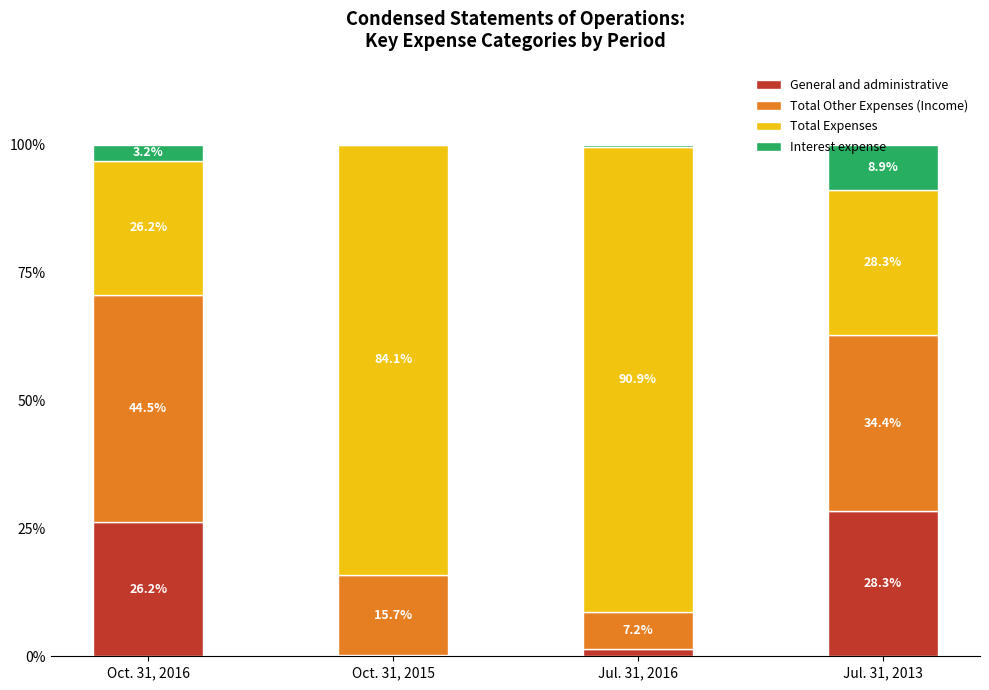

The value of General and administrative at Jul. 31, 2013 is 28.3. True or false?

True